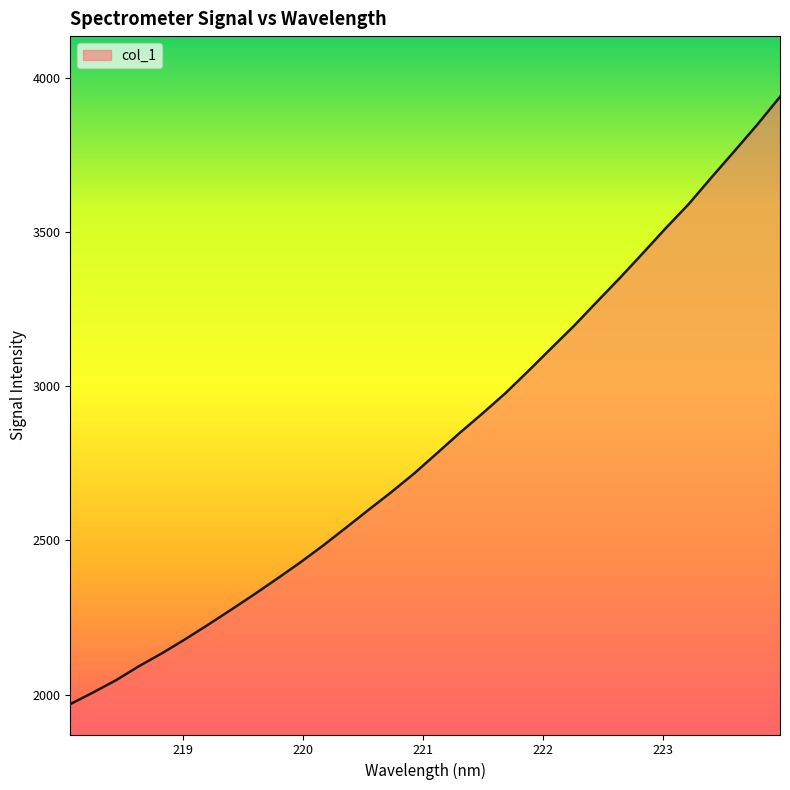

How many lines are shown in the chart?

1